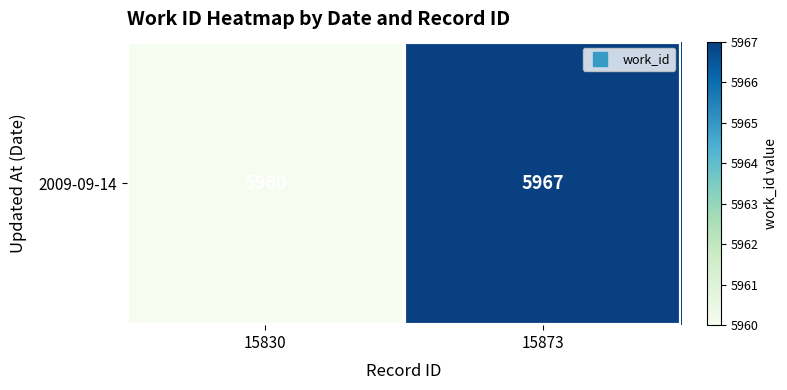

What is the change in value from 15830 to 15873?

+7